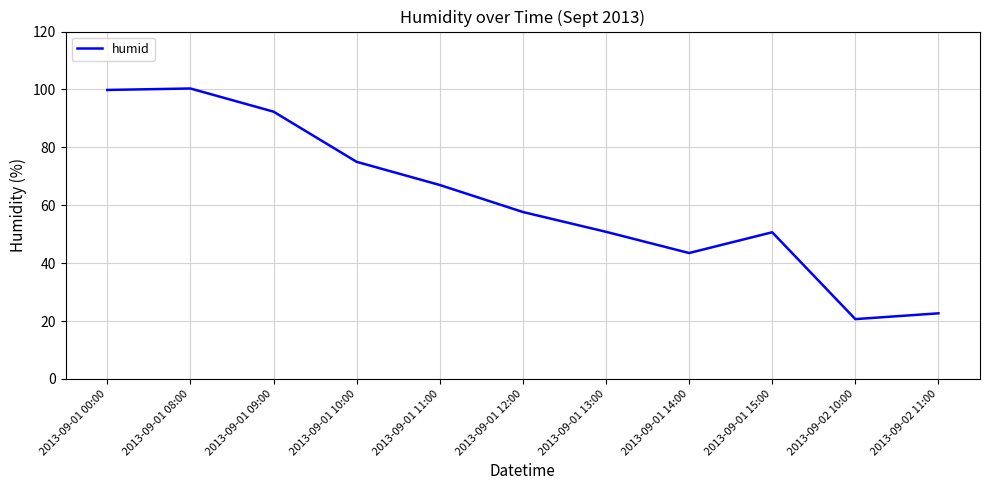

Which has a higher value, 2013-09-01 10:00 or 2013-09-01 12:00?

2013-09-01 10:00